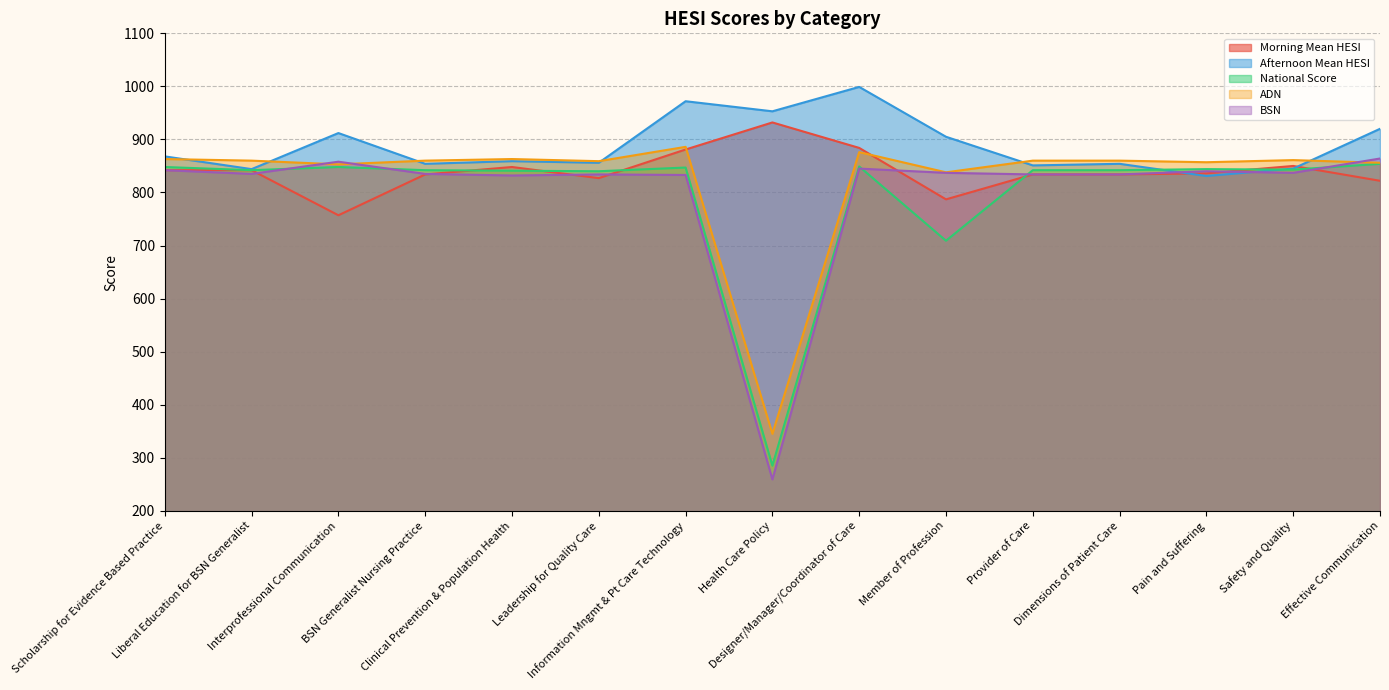

What is the average value of the National Score series?

798